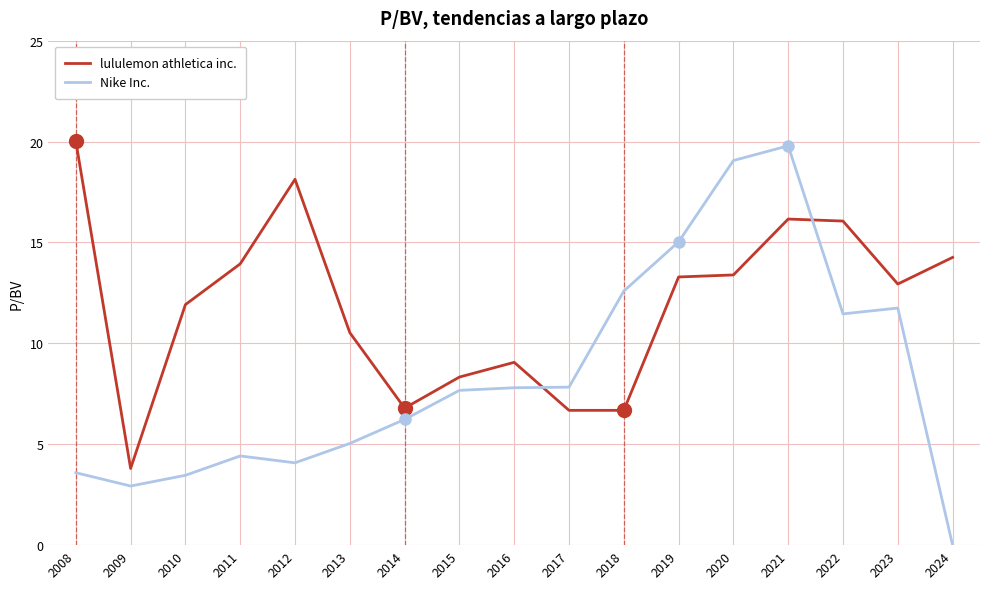

Which series has the widest spread of values?

Nike Inc.